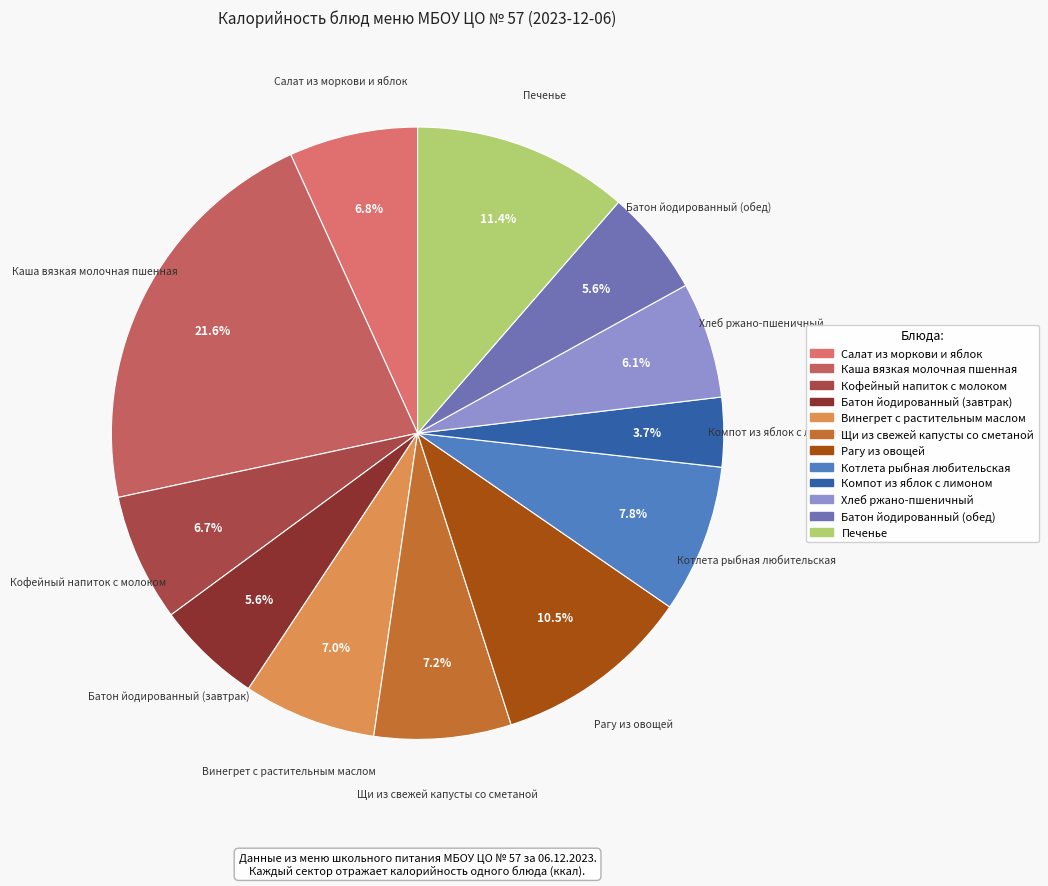

Count the number of slices in the pie.

12